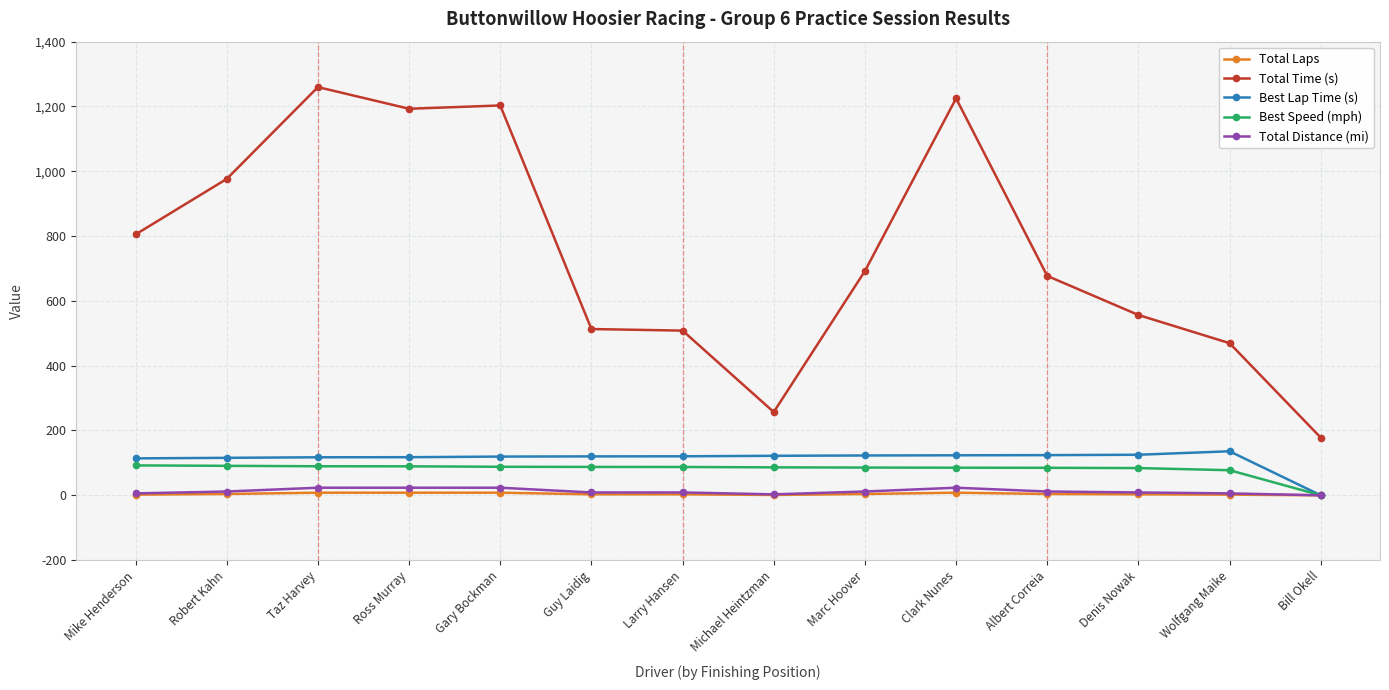

What is the spread (max minus min) of values at Bill Okell?

178.0